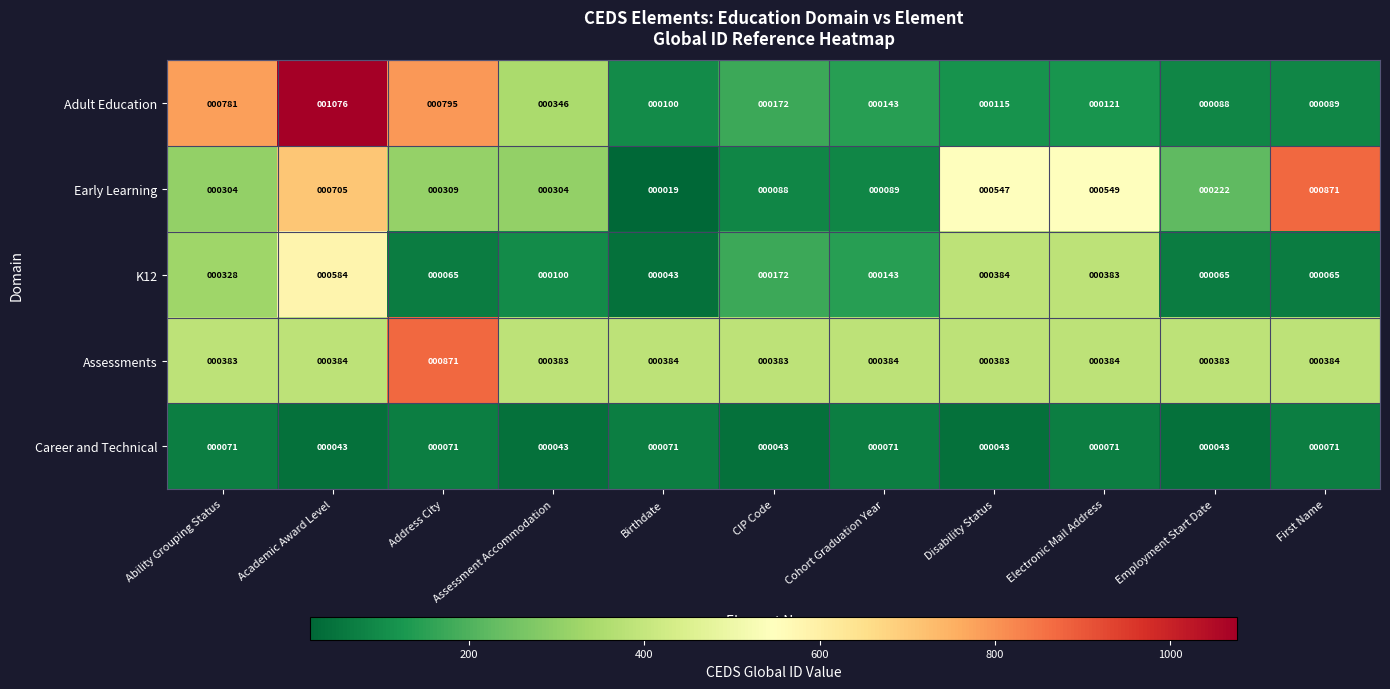

The value of K12 at Cohort Graduation Year is 72. True or false?

False